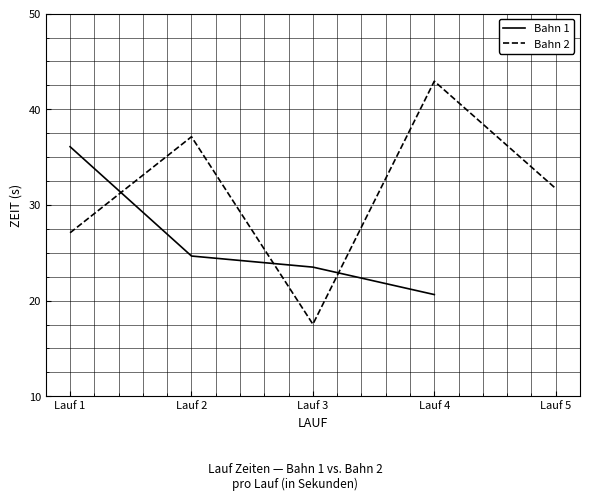

What is the approximate value of Bahn 2 at Lauf 1?

27.1